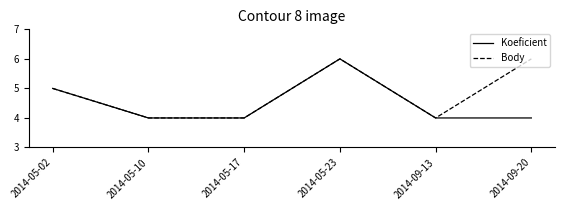

Rank the series by their average value, from lowest to highest.

Koeficient, Body